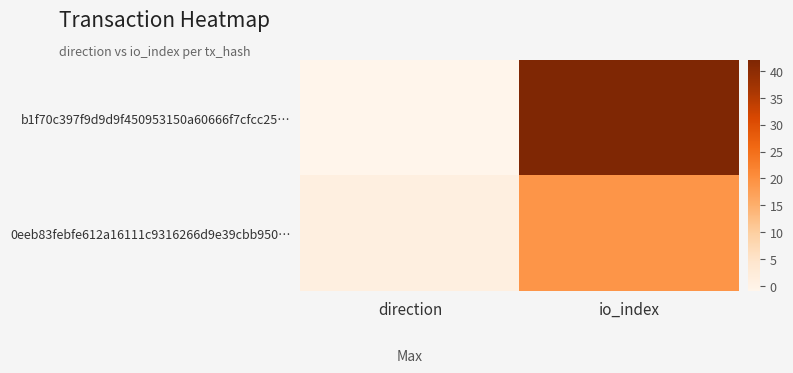

Between io_index and direction, which is larger?

io_index